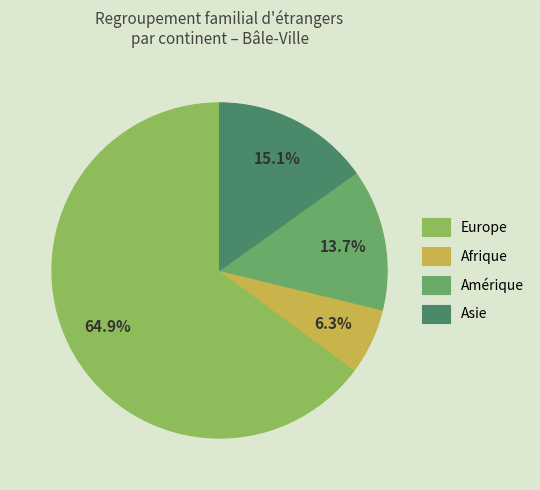

To the nearest percent, what is the difference between the largest and smallest slice percentages?

59%